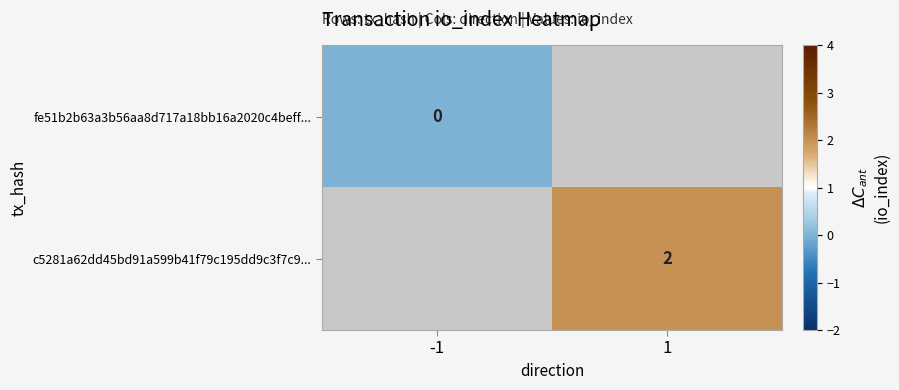

True or false: c5281a62dd45bd91a599b41f79c195dd9c3f7c9... has a value of 4 at 1.

False